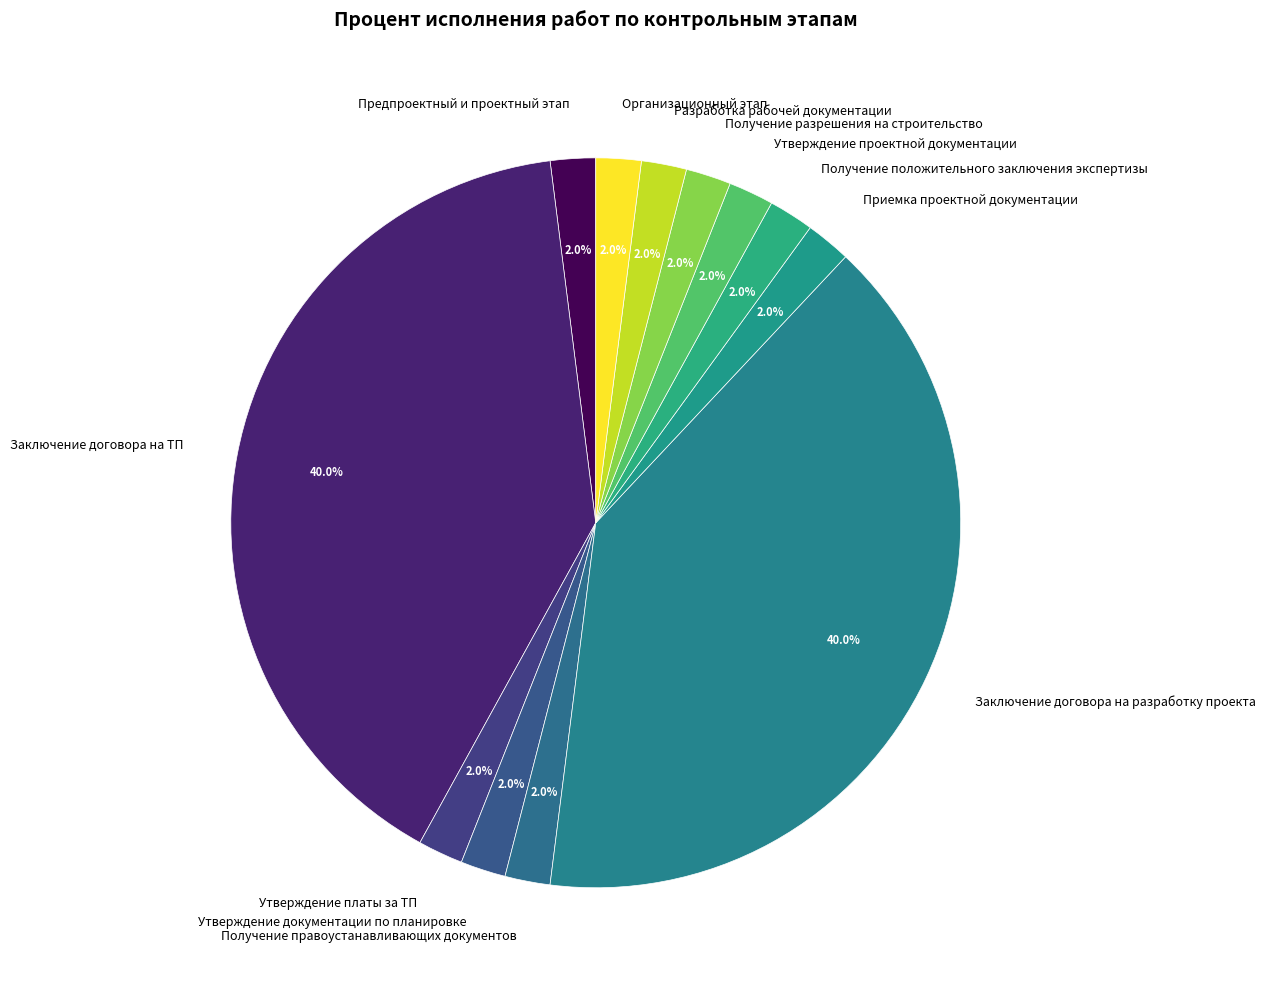

To the nearest percent, what is the difference between the largest and smallest slice percentages?

38%